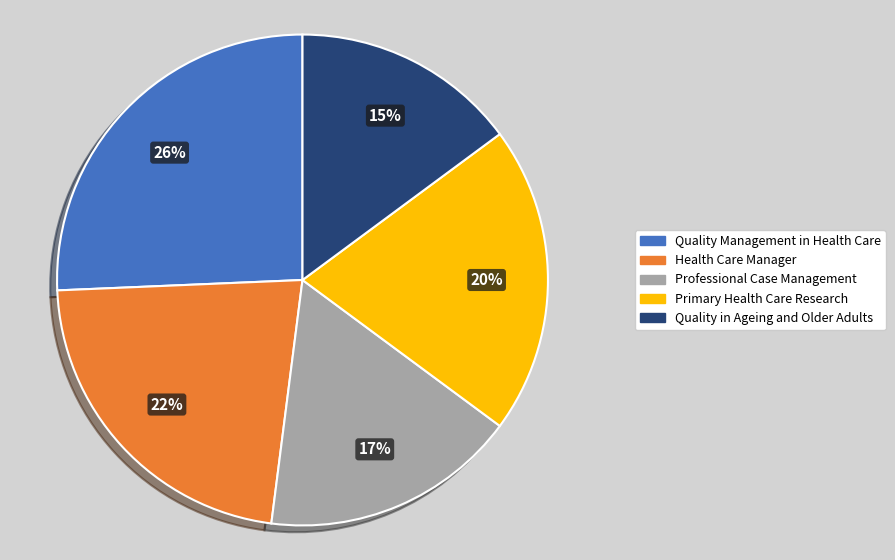

To the nearest percent, what percentage of the pie is Professional Case Management?

17%